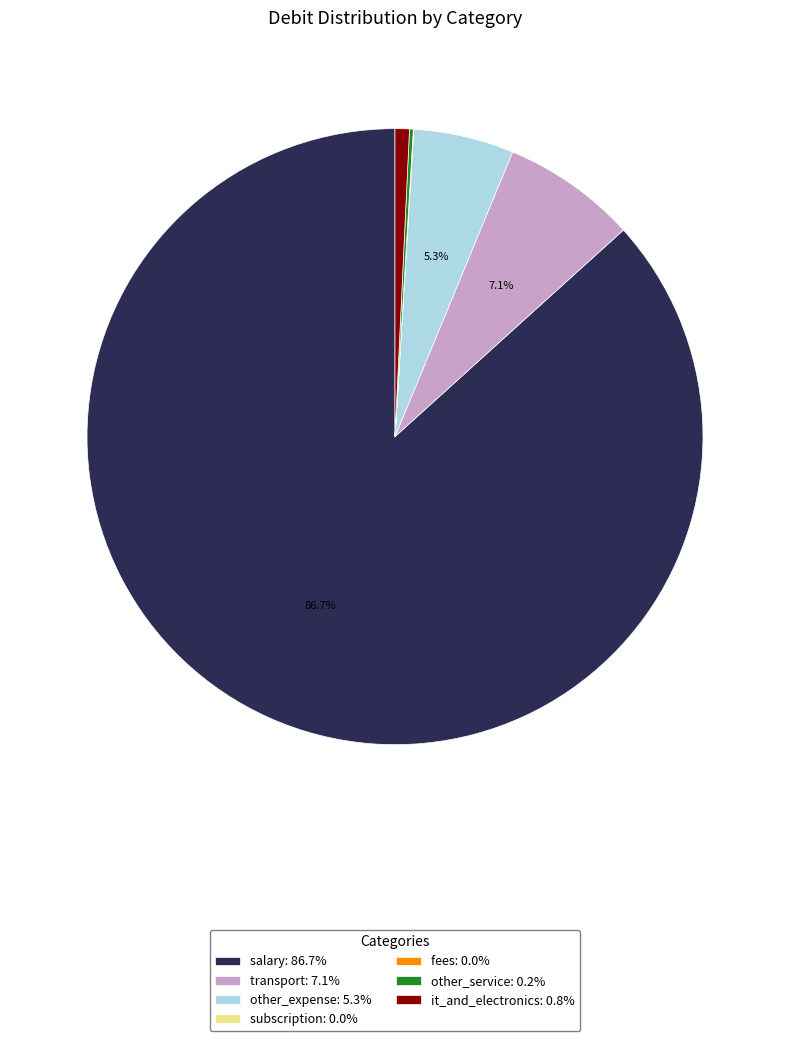

Does salary account for over 50% of the chart?

Yes